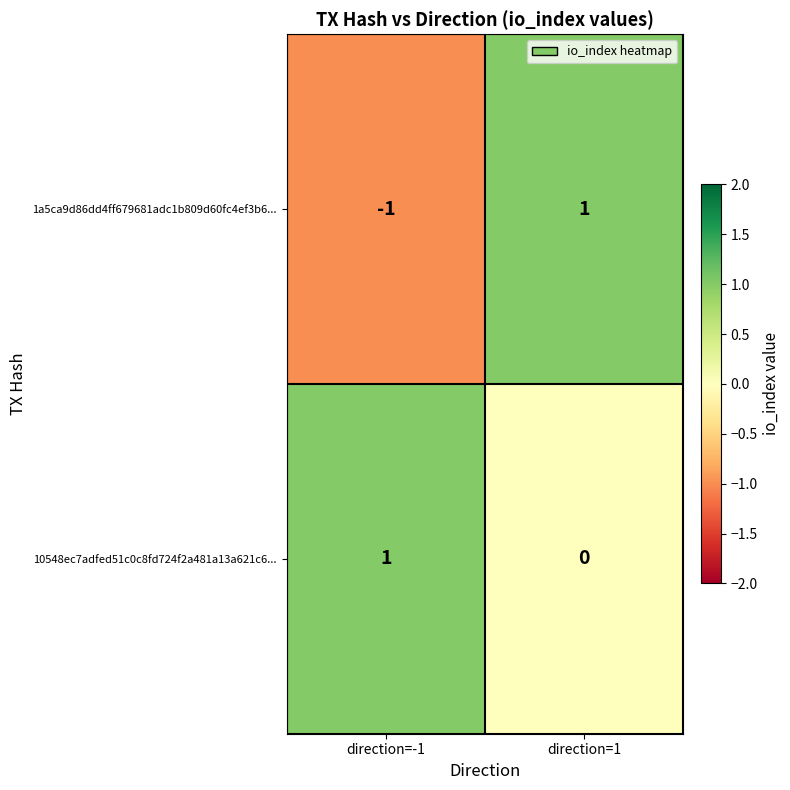

Reading right to left, what are all the values shown in this chart?

1a5ca9d86dd4ff679681adc1b809d60fc4ef3b6...: 1	-1
10548ec7adfed51c0c8fd724f2a481a13a621c6...: 0	1